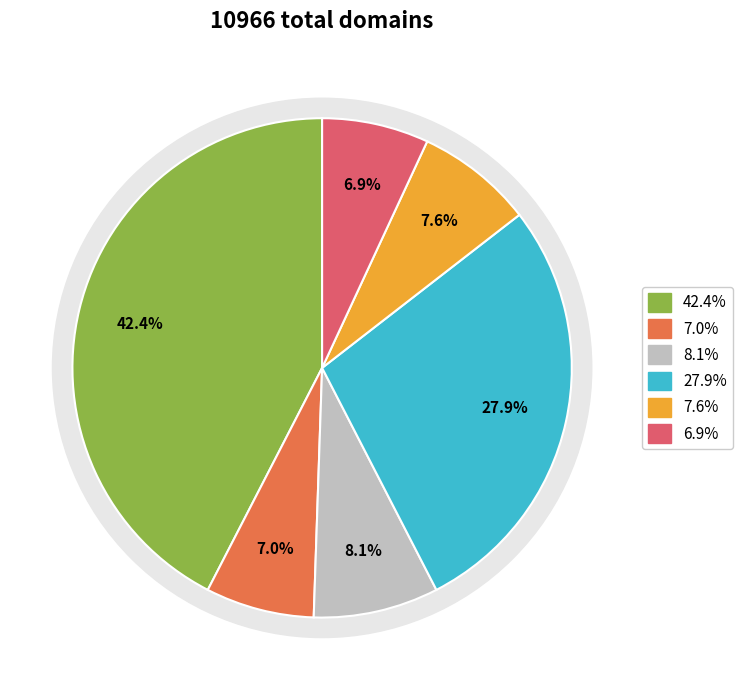

To the nearest percent, what is the difference between the largest and smallest slice percentages?

36%